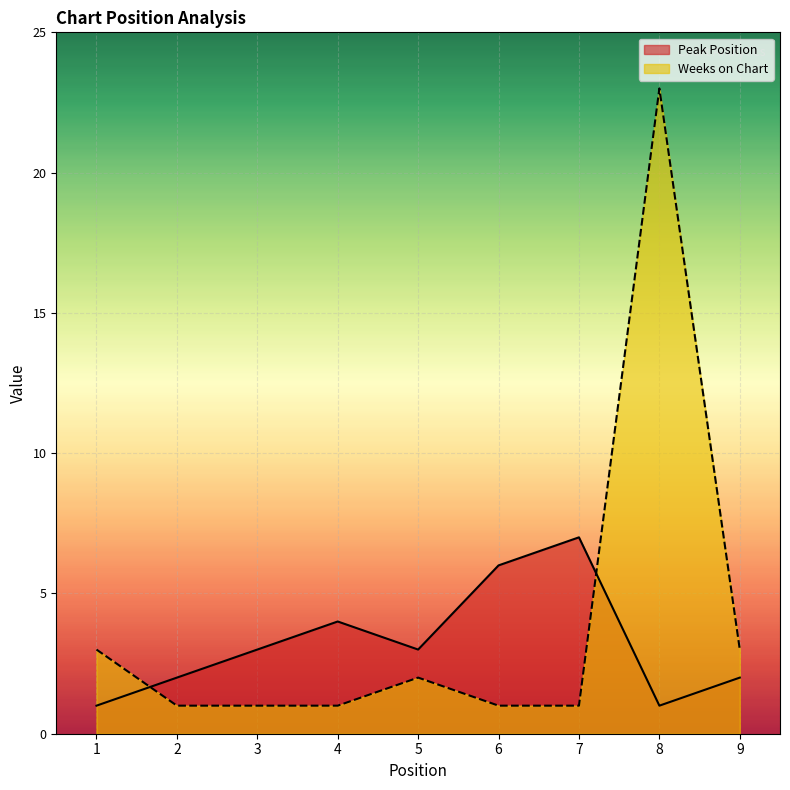

What is the greatest value displayed?

23